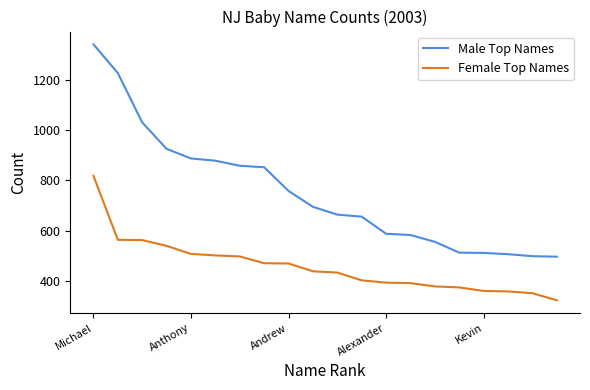

At how many categories does at least one series exceed 917?

4